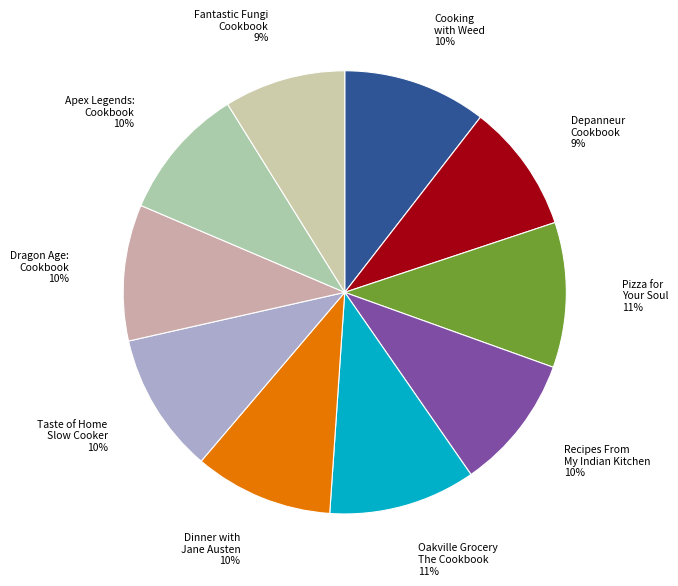

How many segments does this pie chart have?

10